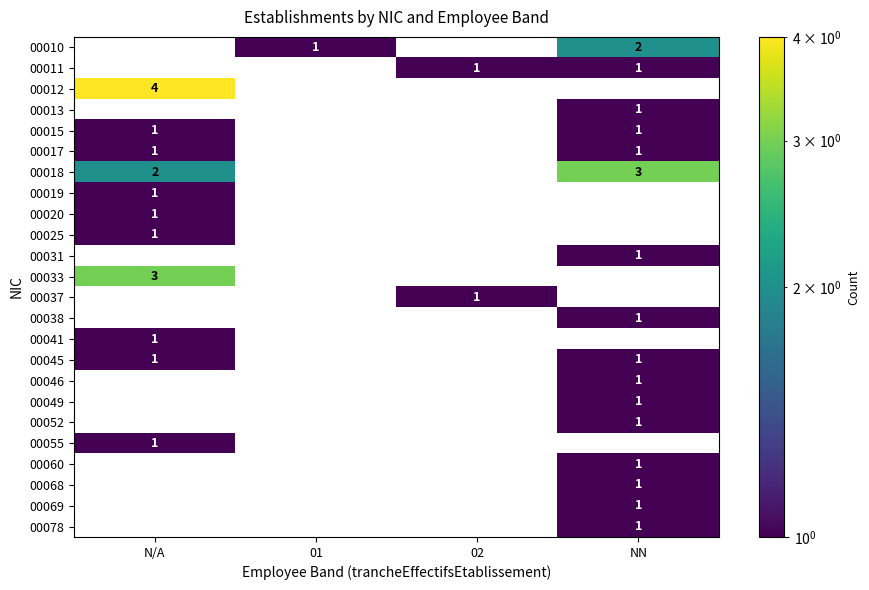

Count the 00019 values in the range 0 to 1.

4